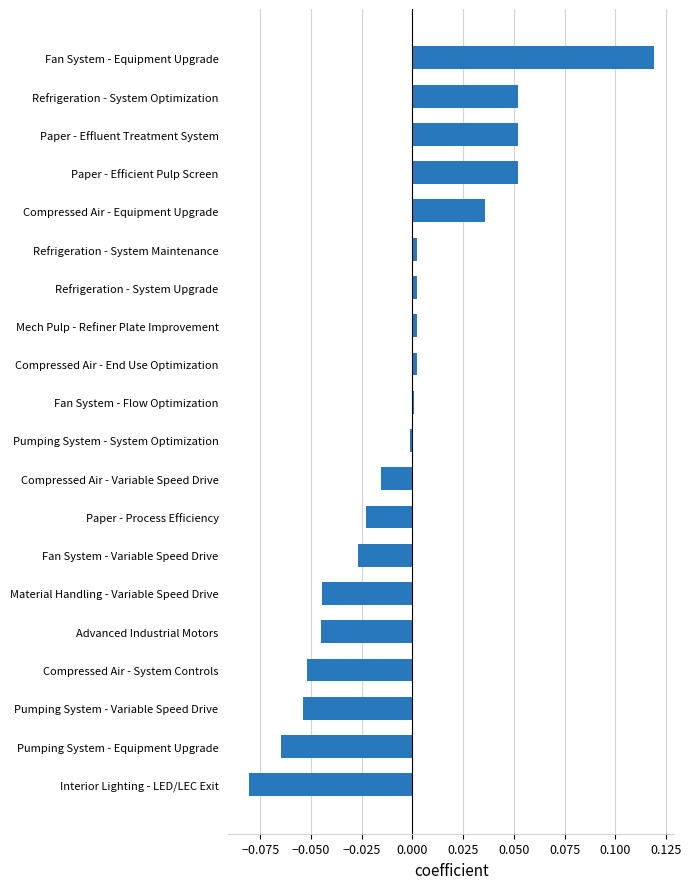

At which category does the chart reach its minimum across all series?

Interior Lighting - LED/LEC Exit